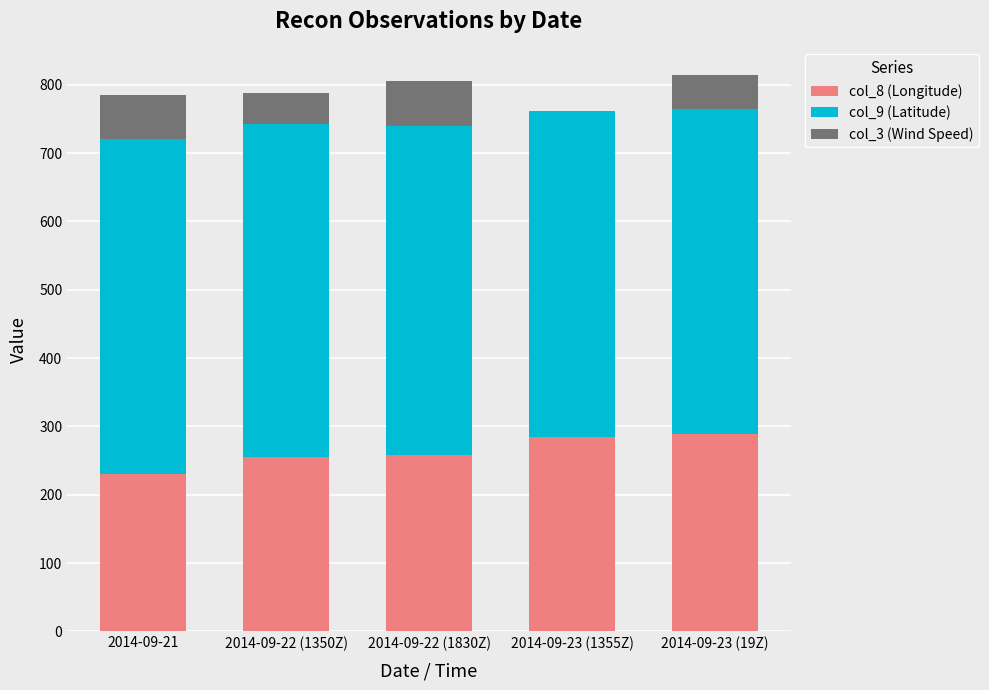

The value of col_8 (Longitude) at 2014-09-22 (1350Z) is 93. True or false?

False